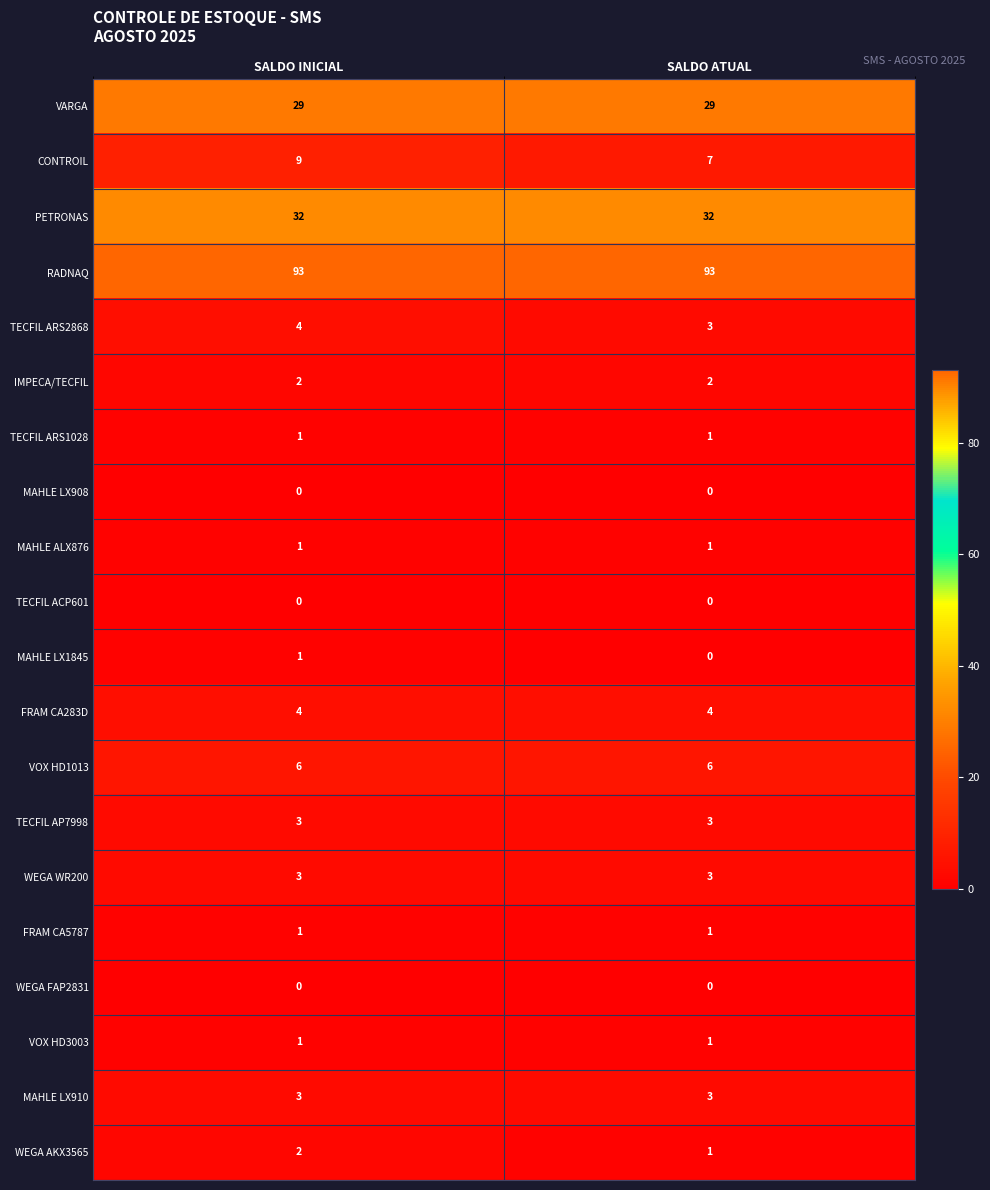

What is the maximum value for RADNAQ?

93